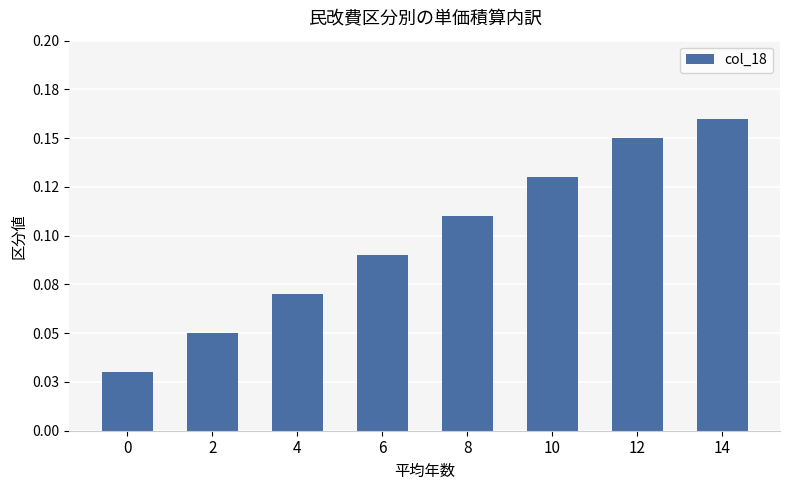

Are the bars horizontal?

No